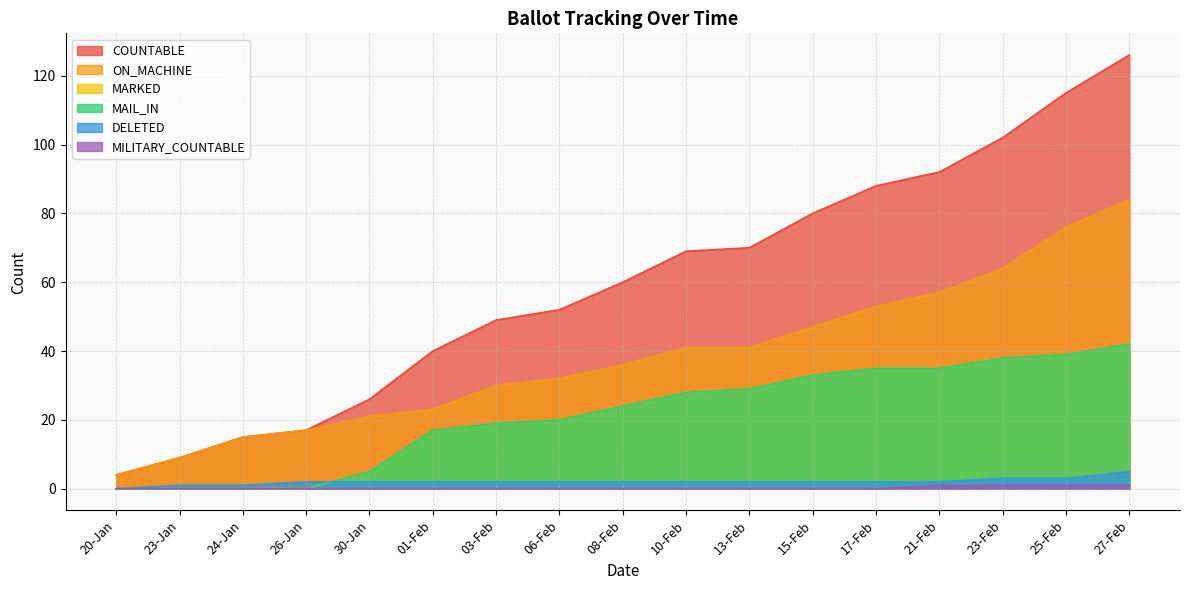

Reading left to right, transcribe all the data shown in this chart.

COUNTABLE: 20-Jan=4	23-Jan=9	24-Jan=15	26-Jan=17	30-Jan=26	01-Feb=40	03-Feb=49	06-Feb=52	08-Feb=60	10-Feb=69	13-Feb=70	15-Feb=80	17-Feb=88	21-Feb=92	23-Feb=102	25-Feb=115	27-Feb=126
ON_MACHINE: 20-Jan=4	23-Jan=9	24-Jan=15	26-Jan=17	30-Jan=21	01-Feb=23	03-Feb=30	06-Feb=32	08-Feb=36	10-Feb=41	13-Feb=41	15-Feb=47	17-Feb=53	21-Feb=57	23-Feb=64	25-Feb=76	27-Feb=84
MARKED: 20-Jan=0	23-Jan=0	24-Jan=0	26-Jan=0	30-Jan=5	01-Feb=17	03-Feb=19	06-Feb=20	08-Feb=24	10-Feb=28	13-Feb=29	15-Feb=33	17-Feb=35	21-Feb=35	23-Feb=38	25-Feb=39	27-Feb=42
MAIL_IN: 20-Jan=0	23-Jan=0	24-Jan=0	26-Jan=0	30-Jan=5	01-Feb=17	03-Feb=19	06-Feb=20	08-Feb=24	10-Feb=28	13-Feb=29	15-Feb=33	17-Feb=35	21-Feb=35	23-Feb=38	25-Feb=39	27-Feb=42
DELETED: 20-Jan=0	23-Jan=1	24-Jan=1	26-Jan=2	30-Jan=2	01-Feb=2	03-Feb=2	06-Feb=2	08-Feb=2	10-Feb=2	13-Feb=2	15-Feb=2	17-Feb=2	21-Feb=2	23-Feb=3	25-Feb=3	27-Feb=5
MILITARY_COUNTABLE: 20-Jan=0	23-Jan=0	24-Jan=0	26-Jan=0	30-Jan=0	01-Feb=0	03-Feb=0	06-Feb=0	08-Feb=0	10-Feb=0	13-Feb=0	15-Feb=0	17-Feb=0	21-Feb=1	23-Feb=1	25-Feb=1	27-Feb=1